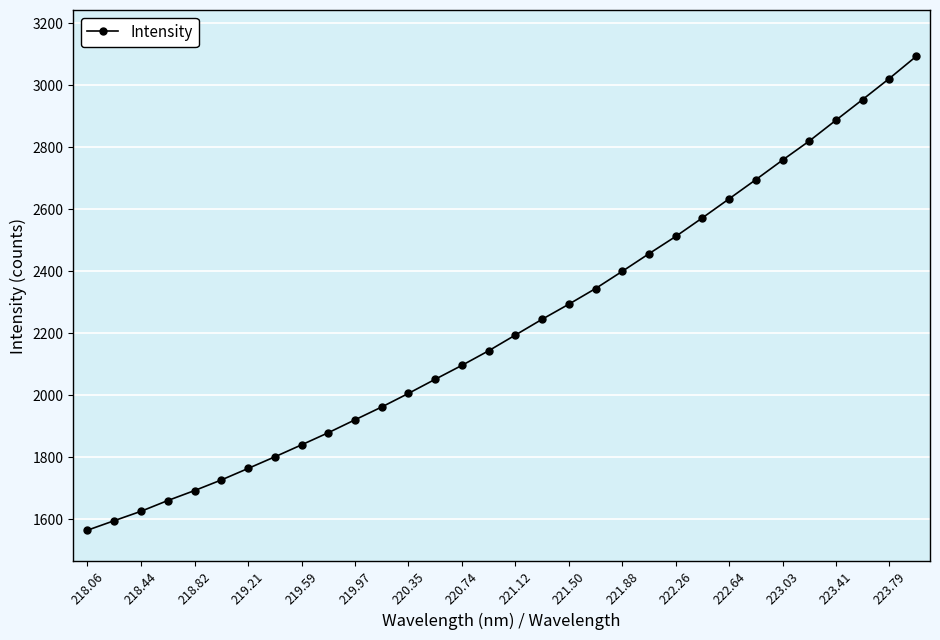

What is the value of the 22nd point from the left?

2456.9